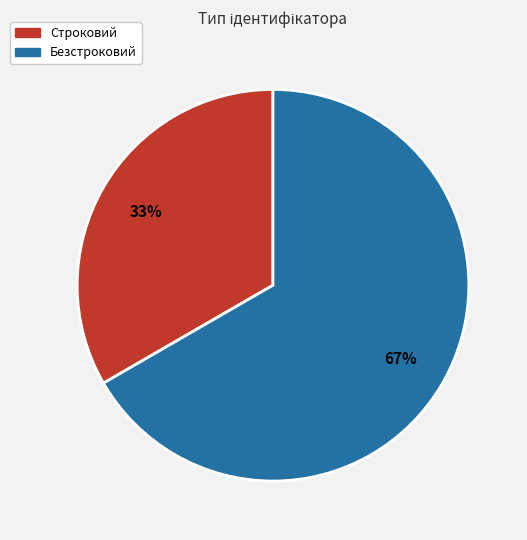

Which category accounts for the majority?

Безстроковий